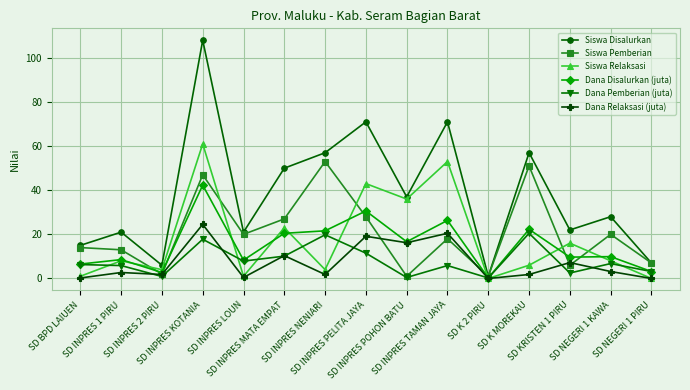

How many lines are shown in the chart?

6